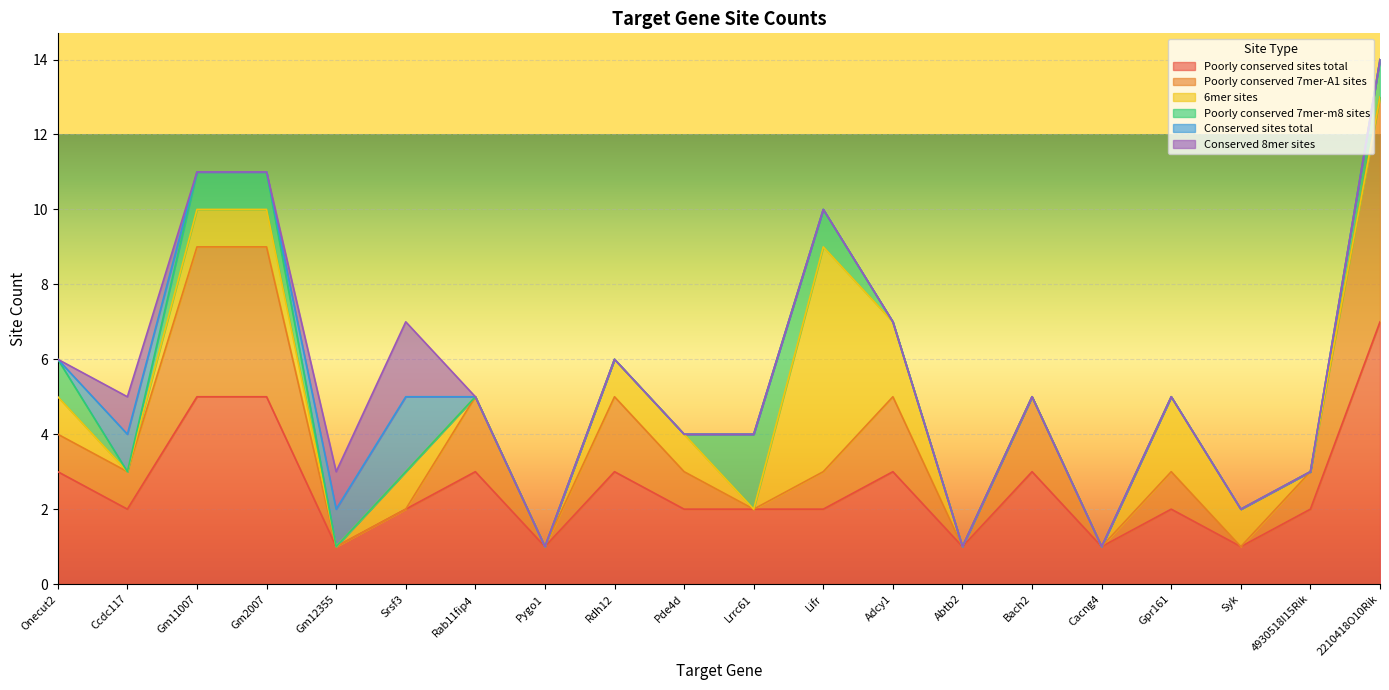

Does the chart display data point markers on the line(s)?

No